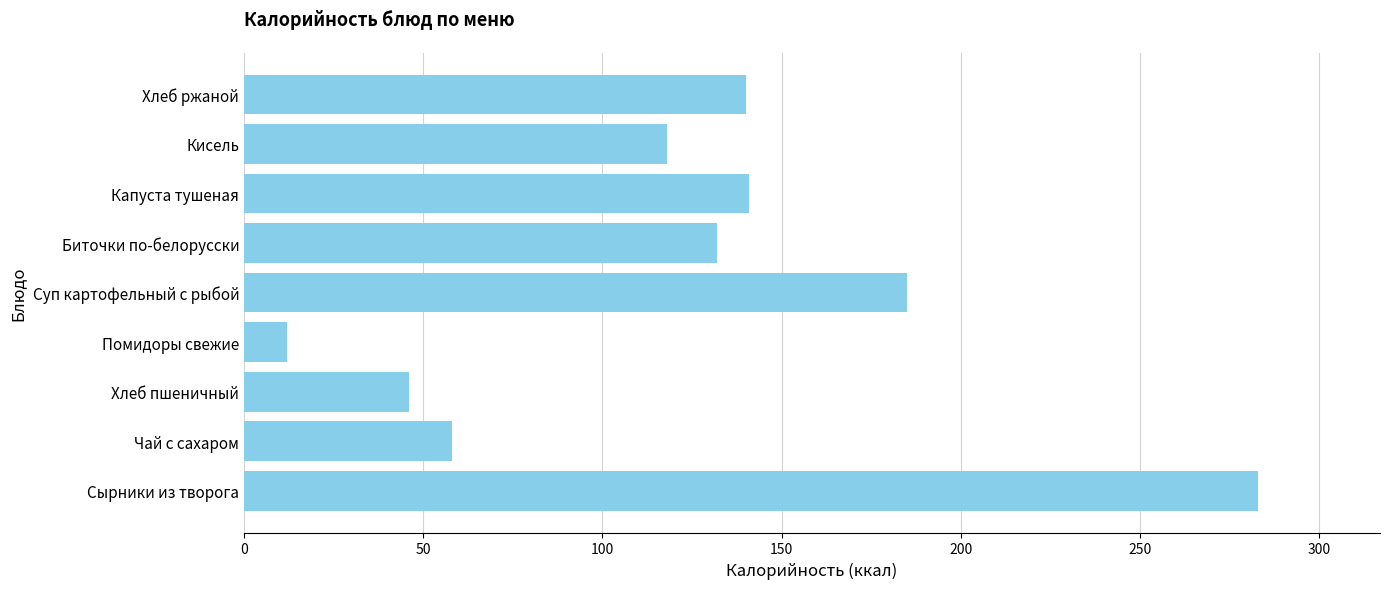

Are the bars horizontal?

Yes